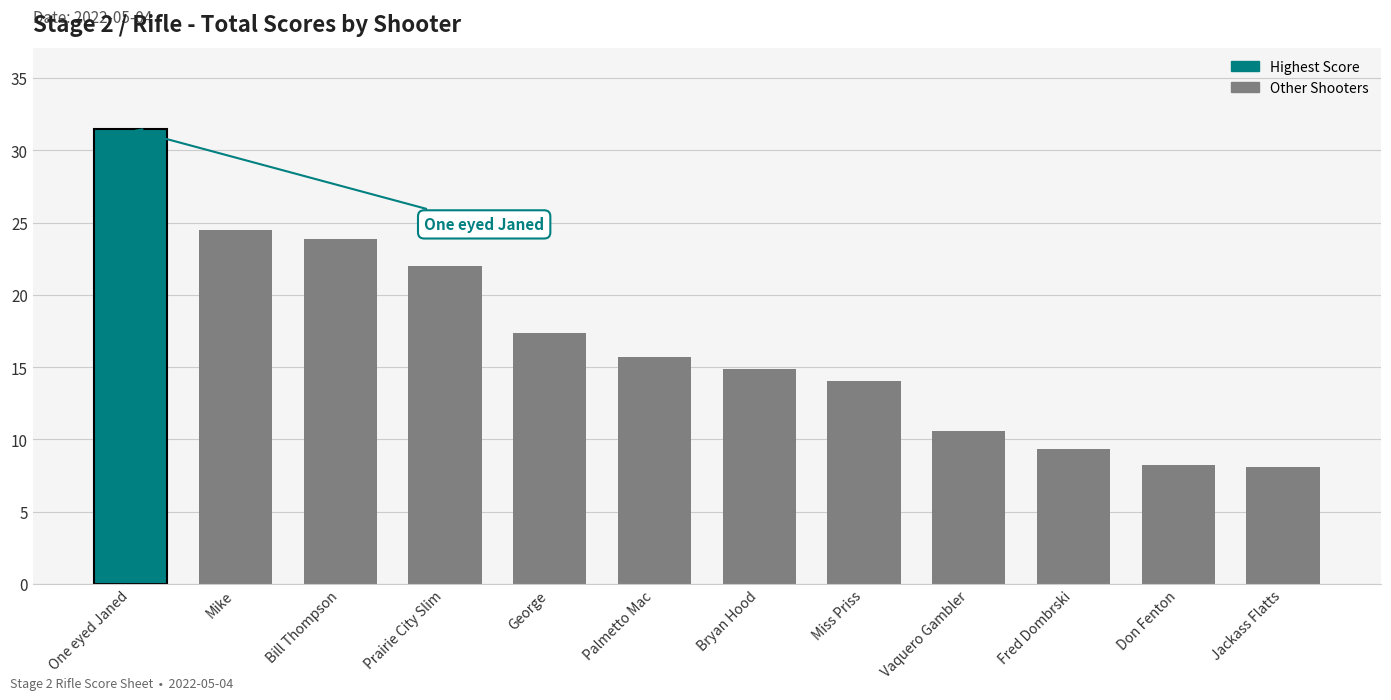

What is the minimum value shown in the chart?

8.1